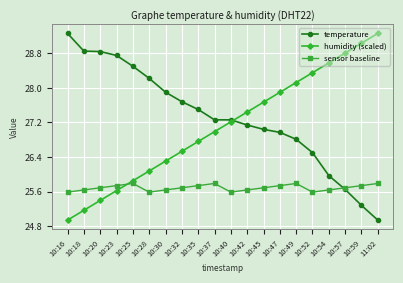

What is the label of the 3rd point from the right?

10:57